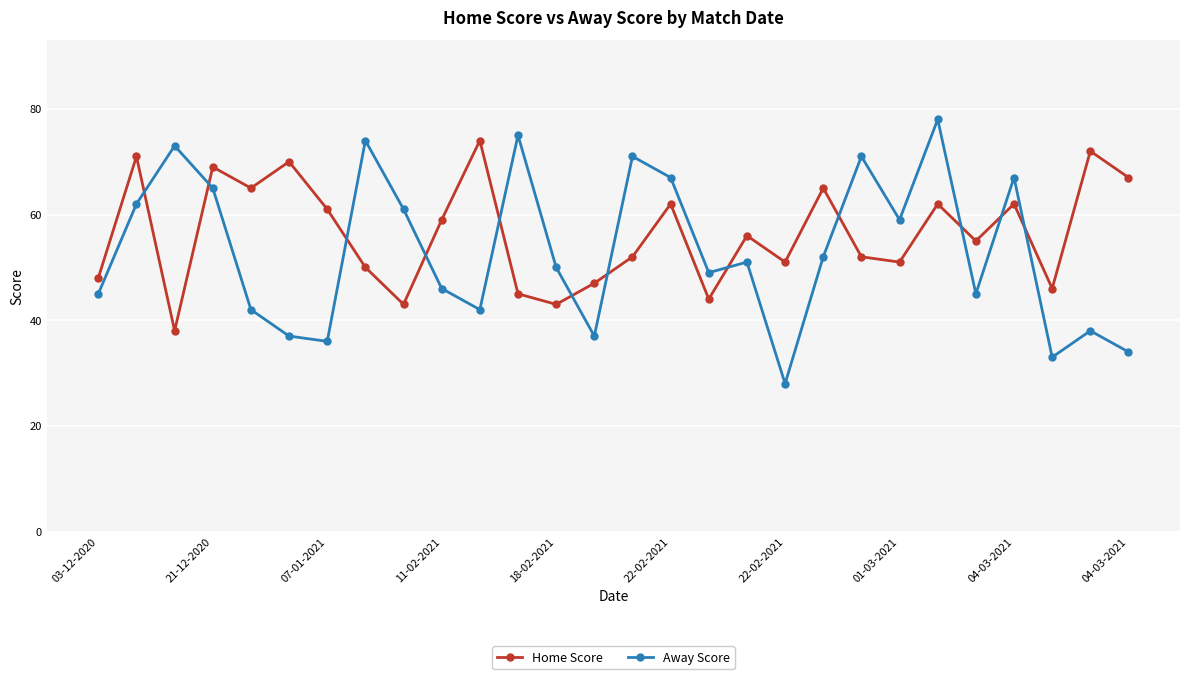

How many interior local valleys does the Home Score series have?

9